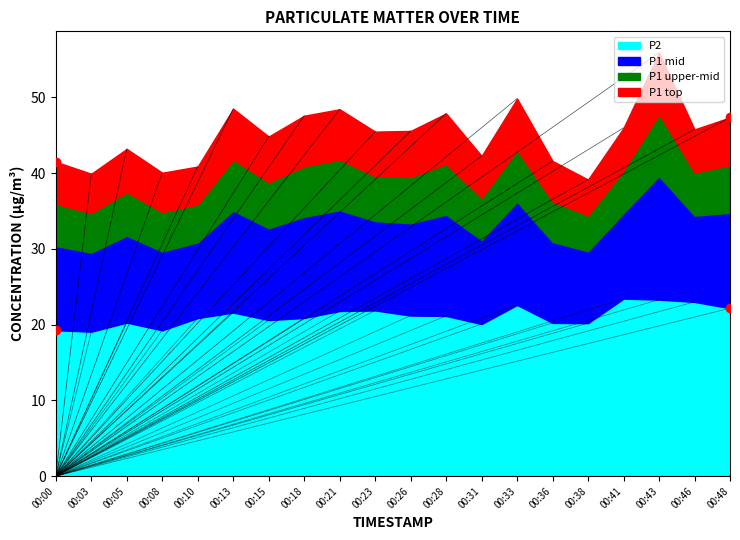

Rank the categories by P1 value from highest to lowest.

00:43, 00:33, 00:13, 00:21, 00:28, 00:18, 00:48, 00:41, 00:46, 00:26, 00:23, 00:15, 00:05, 00:31, 00:36, 00:00, 00:10, 00:08, 00:03, 00:38